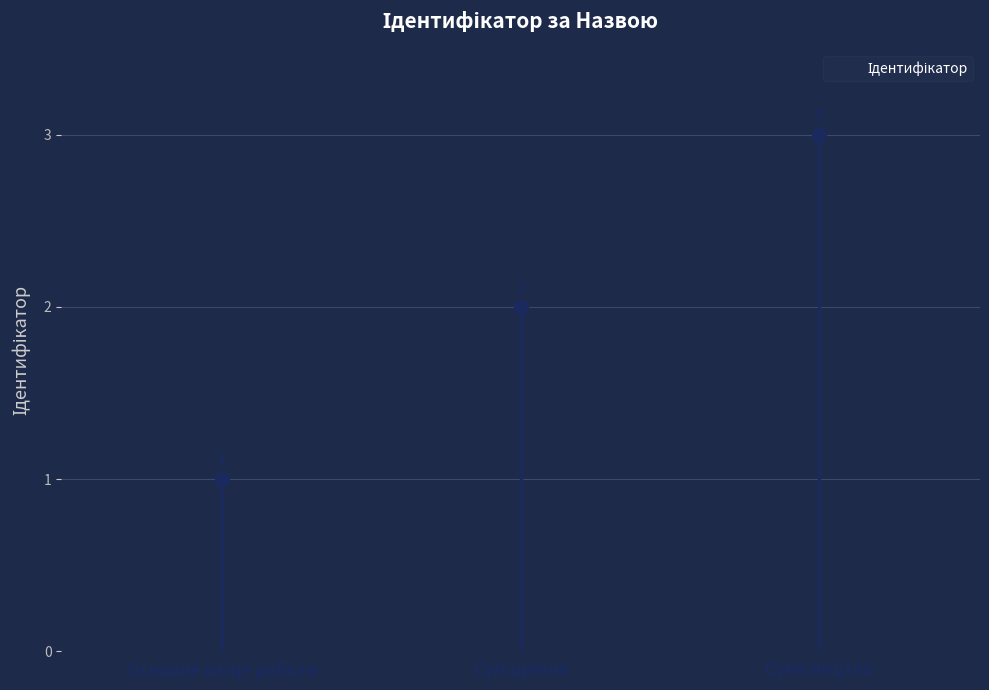

What is the change in value from Основне місце роботи to Суміщення?

+1